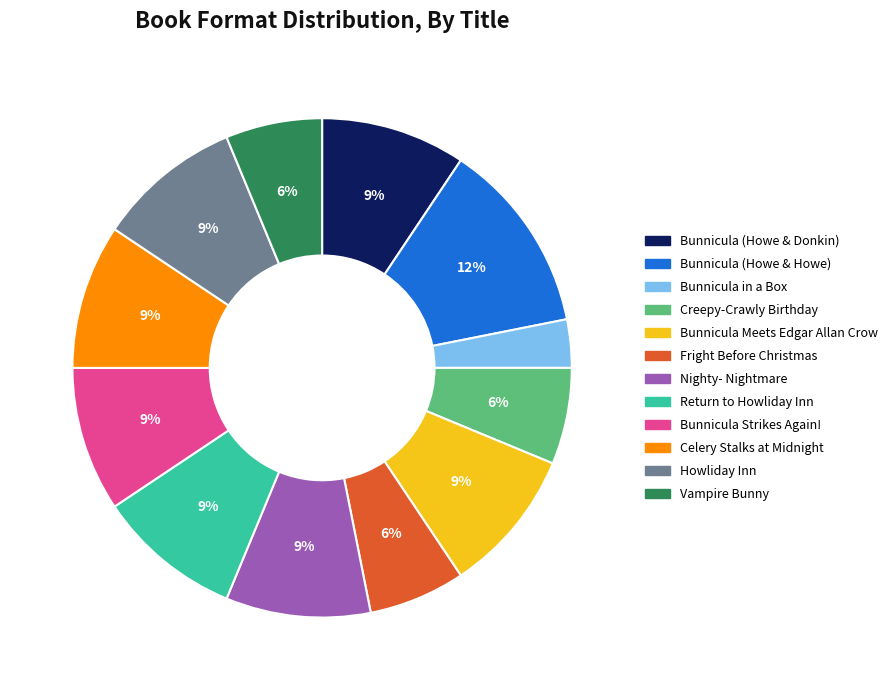

Combined, do Return to Howliday Inn and Bunnicula (Howe & Howe) account for over 50%?

No